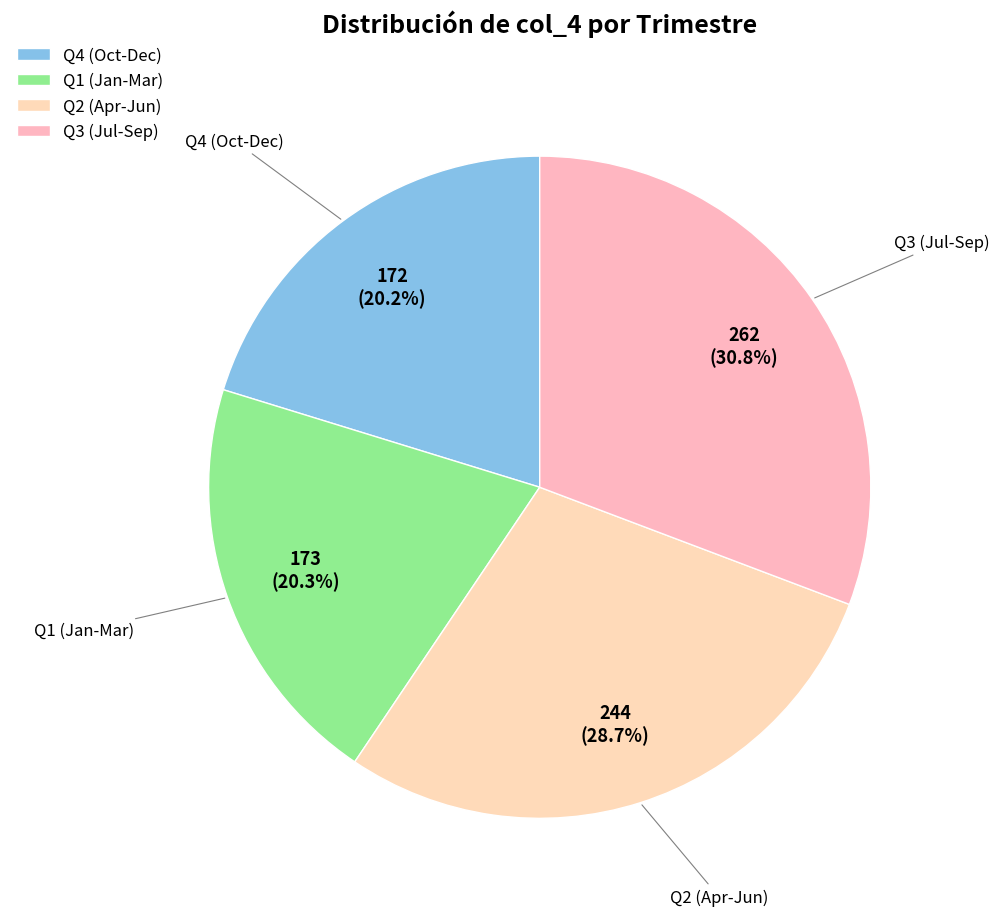

Is there a majority slice in this chart?

No